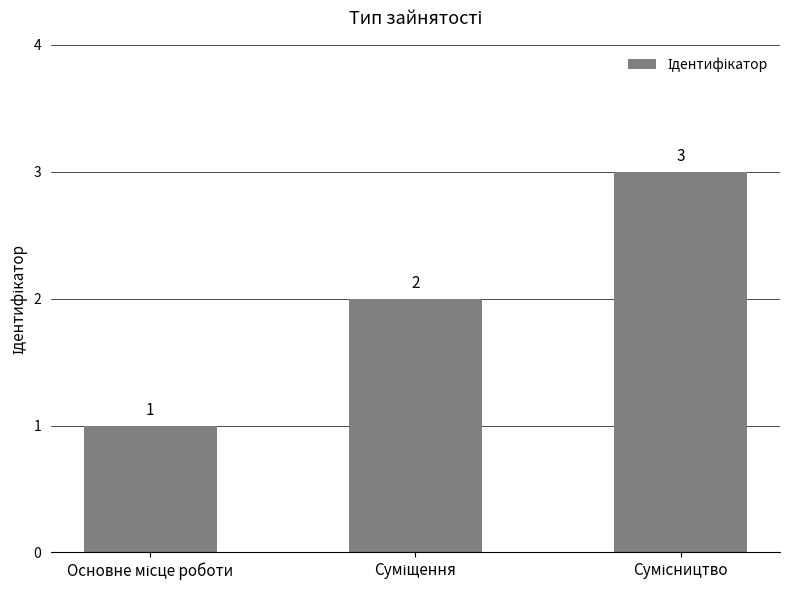

What is the maximum value shown in the chart?

3